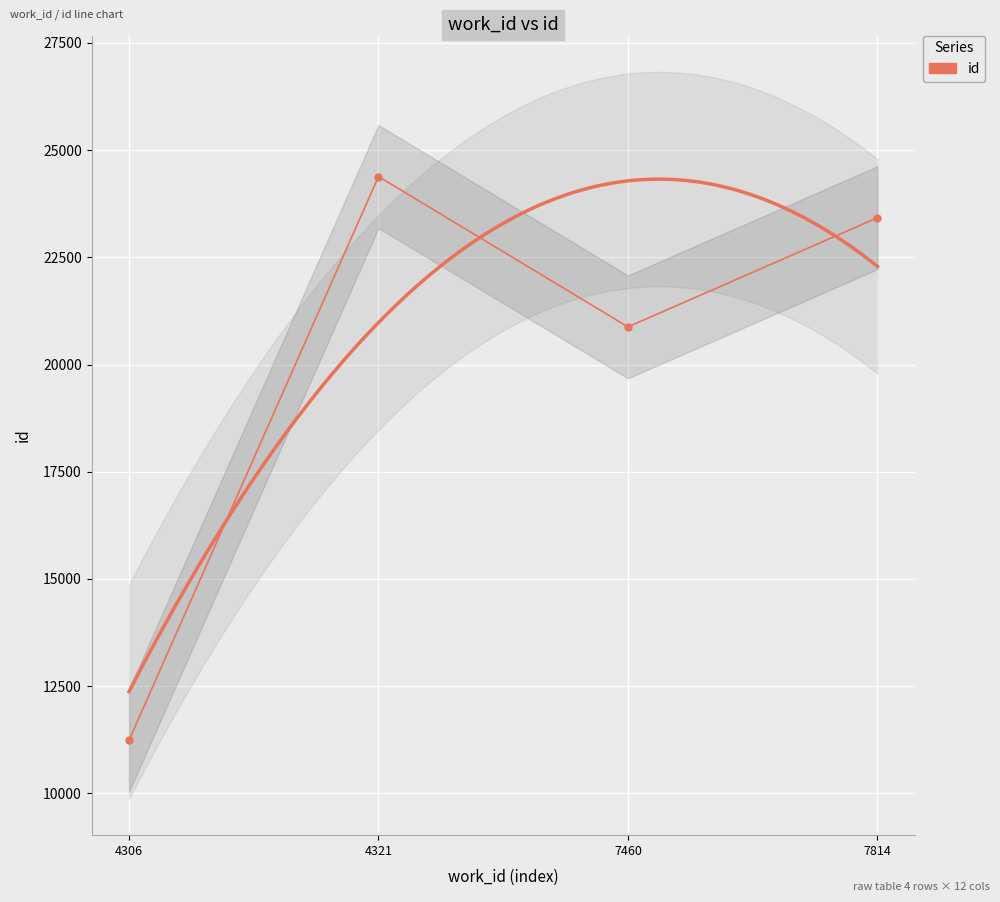

Rank the categories by value from lowest to highest.

4306, 7460, 7814, 4321